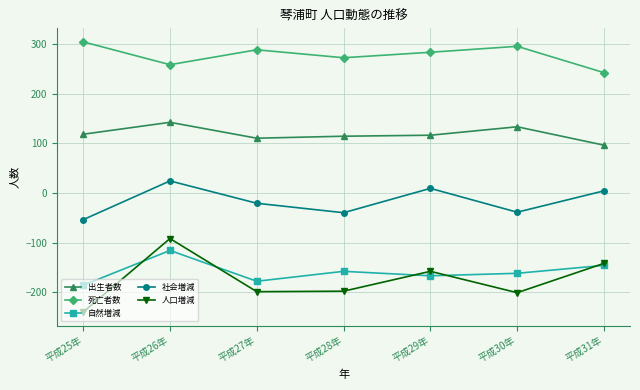

Count the number of data series in this chart.

5